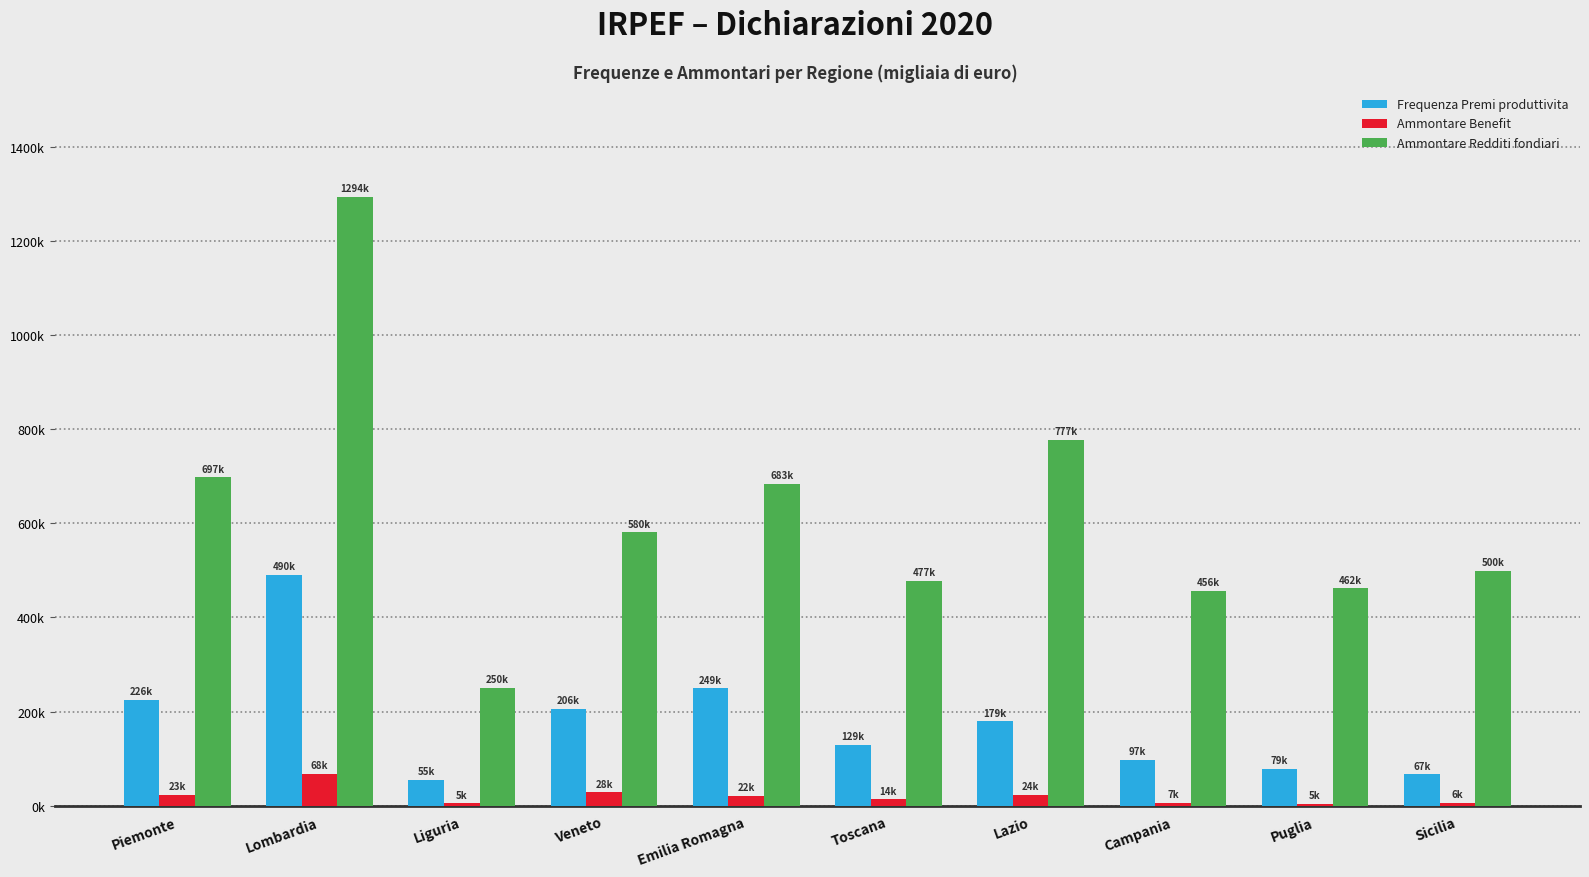

Reading left to right, extract all data points from this chart.

Frequenza Premi produttivita: Piemonte=225597	Lombardia=490367	Liguria=54530	Veneto=206296	Emilia Romagna=249317	Toscana=129418	Lazio=179043	Campania=96800	Puglia=79017	Sicilia=66836
Ammontare Benefit: Piemonte=22623	Lombardia=68096	Liguria=4946	Veneto=28315	Emilia Romagna=21885	Toscana=13612	Lazio=24008	Campania=6918	Puglia=4510	Sicilia=6136
Ammontare Redditi fondiari: Piemonte=697343	Lombardia=1293541	Liguria=249712	Veneto=580449	Emilia Romagna=682848	Toscana=477018	Lazio=776812	Campania=455948	Puglia=461746	Sicilia=499620